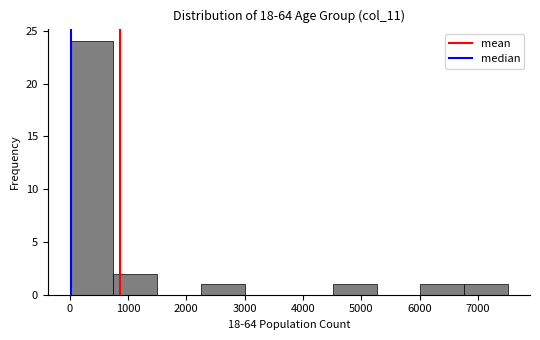

Which range on the x-axis has the tallest bar?

0 to 800